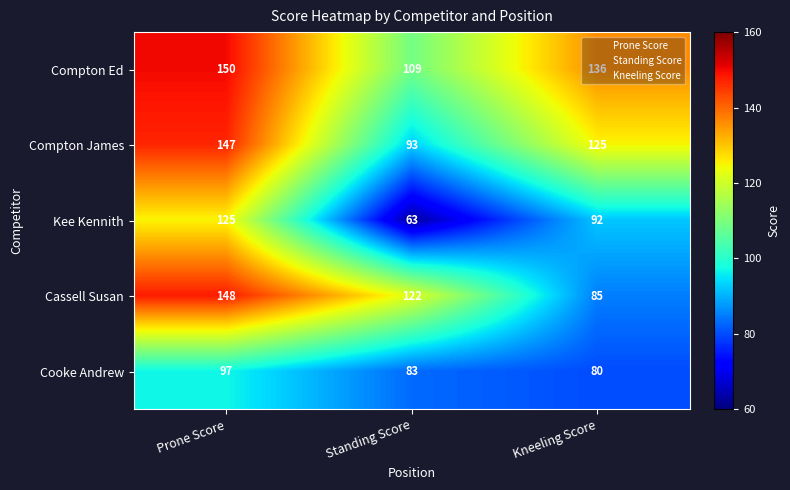

At how many categories does at least one series exceed 70?

3